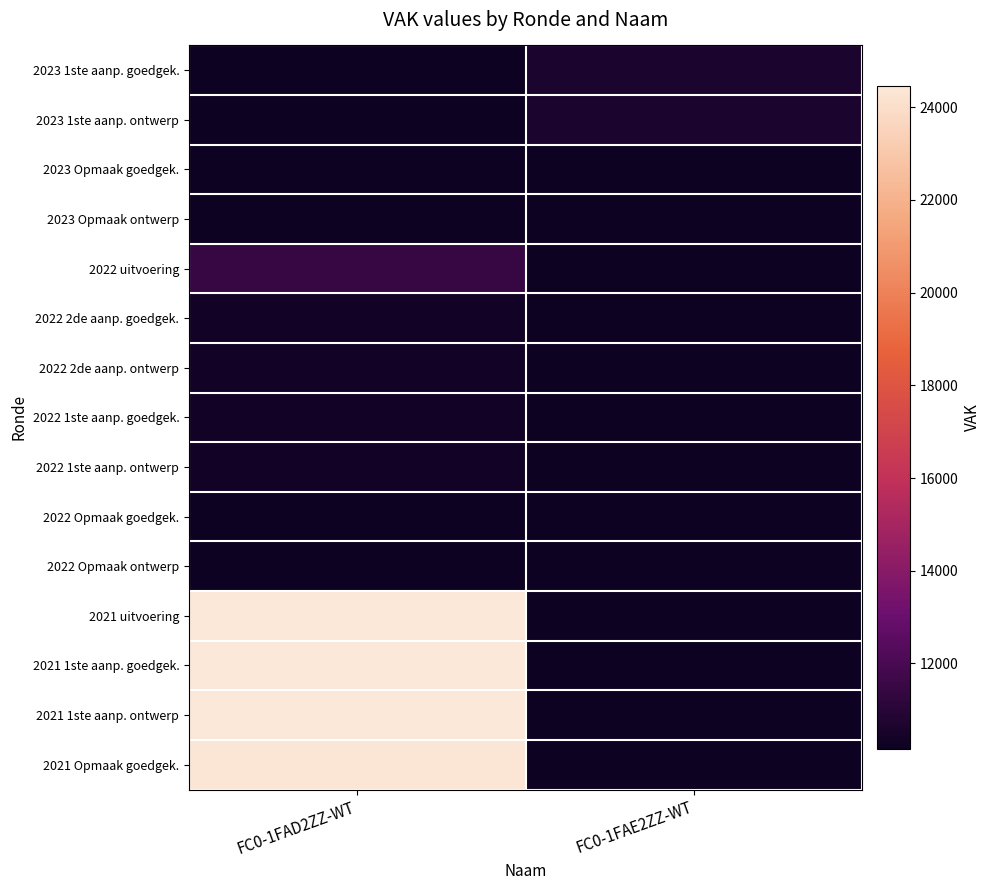

Which category has the highest value across all series?

FC0-1FAD2ZZ-WT